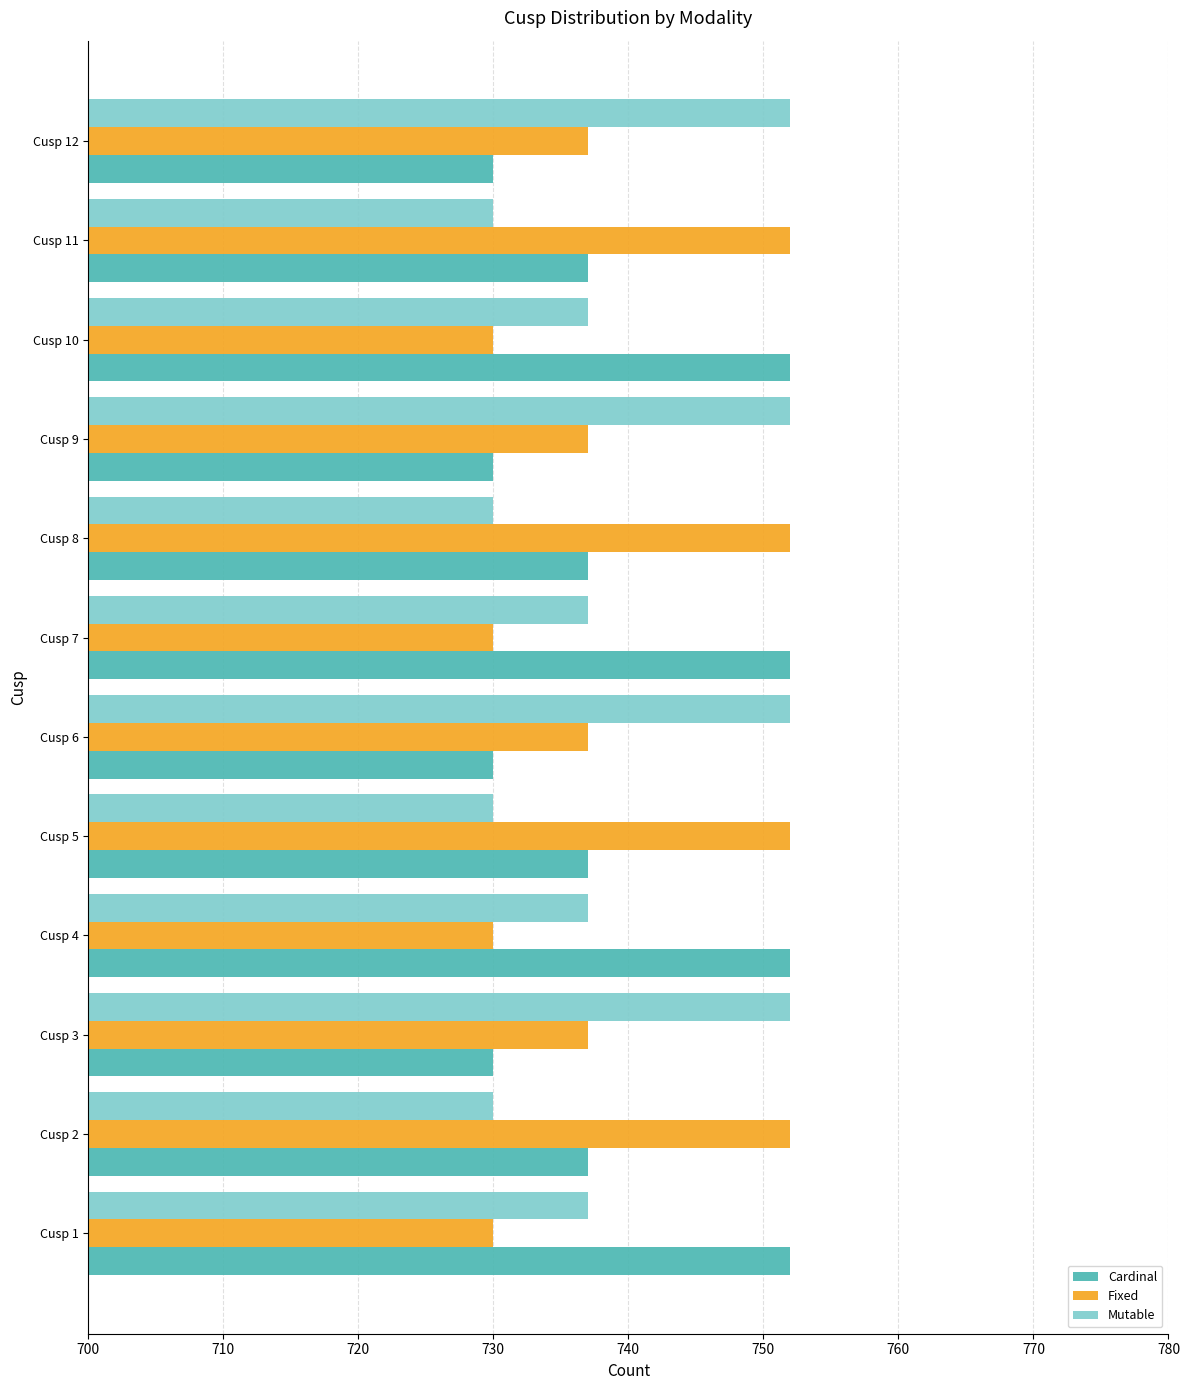

At Cusp 12, list the series in order from smallest to largest.

Cardinal, Fixed, Mutable